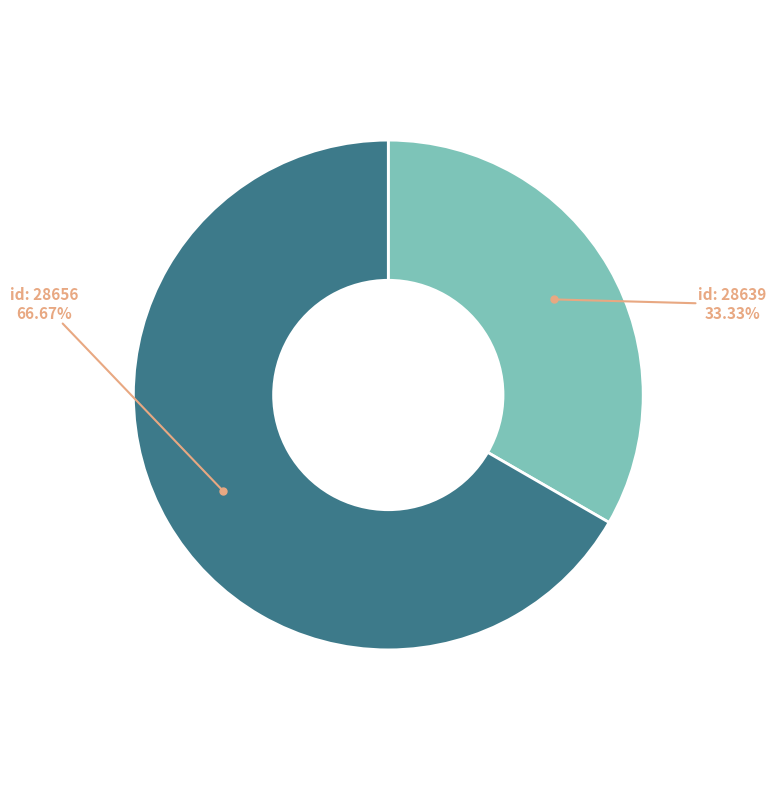

Is there any slice that represents more than half of the pie?

Yes